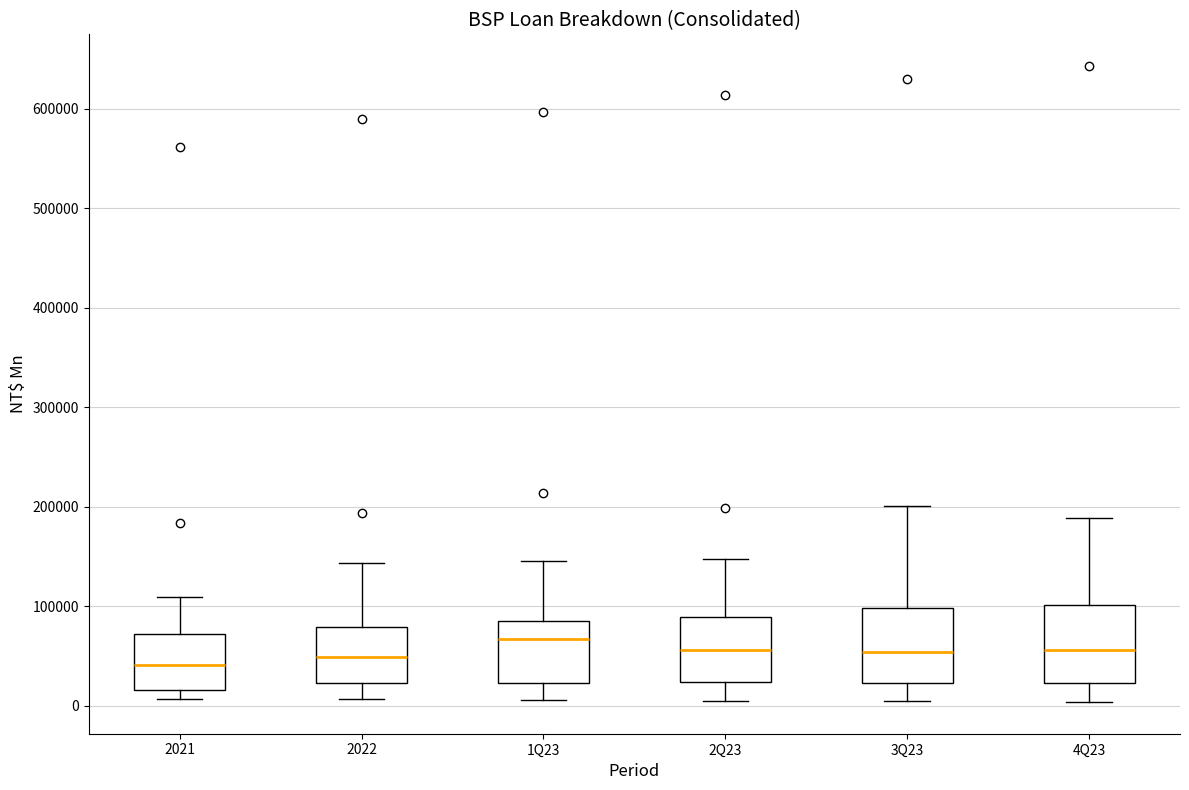

Where does the lower whisker of the box for 1Q23 end on the y-axis? The values are not printed on the chart, so give them approximately, as read against the axis.

10000